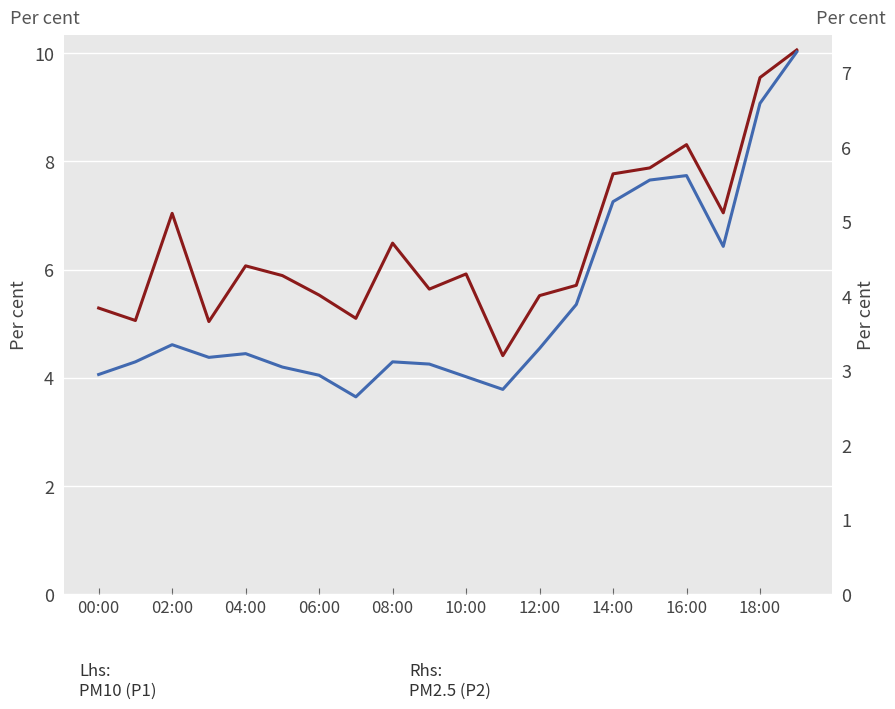

Is this an area chart (filled region under the line)?

No